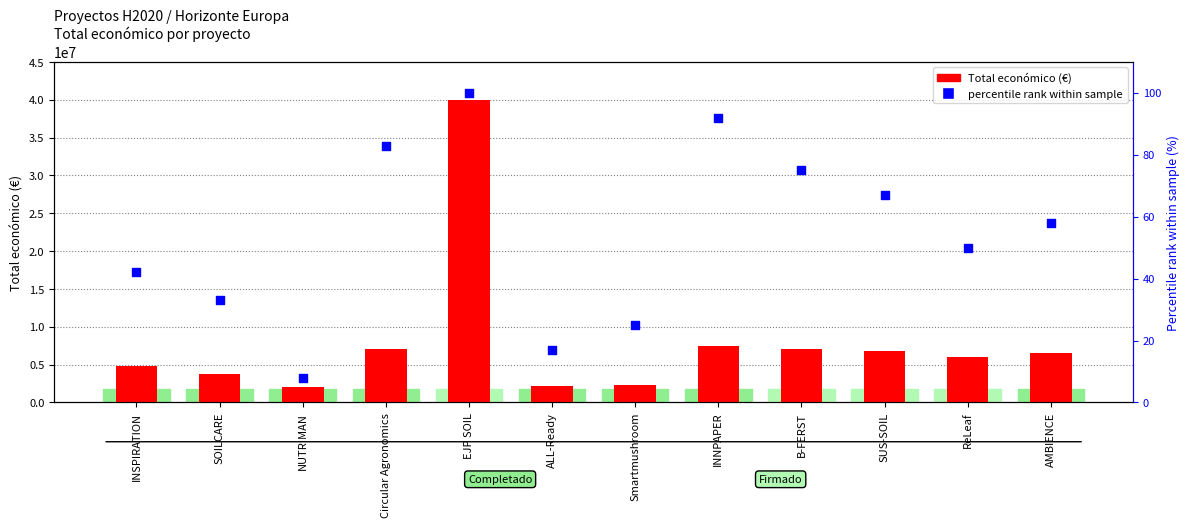

Which series has the widest spread of Y values?

Total económico (€)